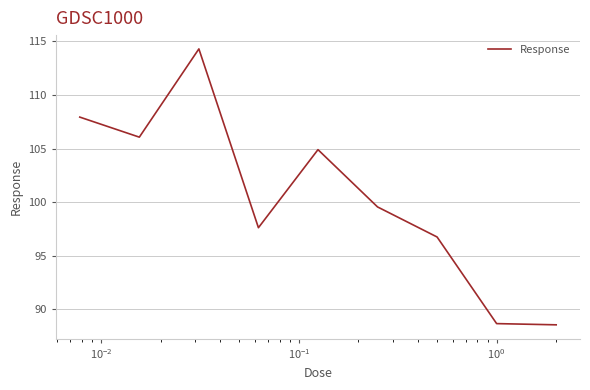

What is the difference between the maximum and minimum values?

25.8